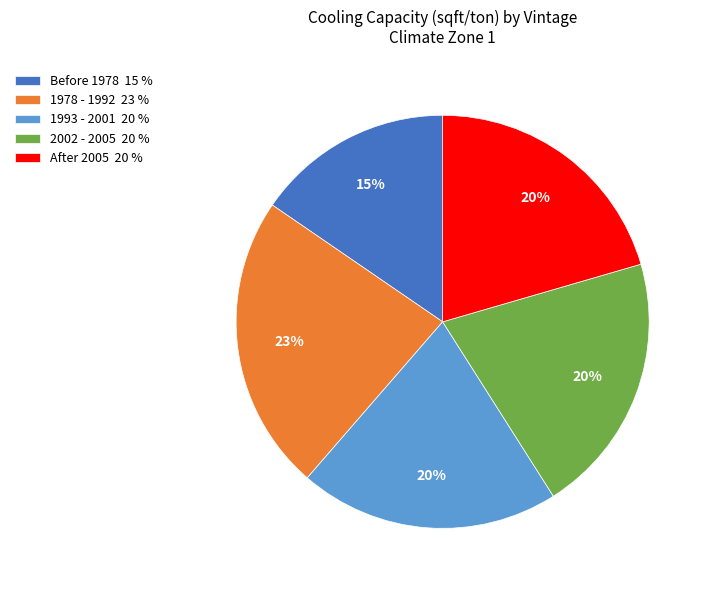

Is there a majority slice in this chart?

No